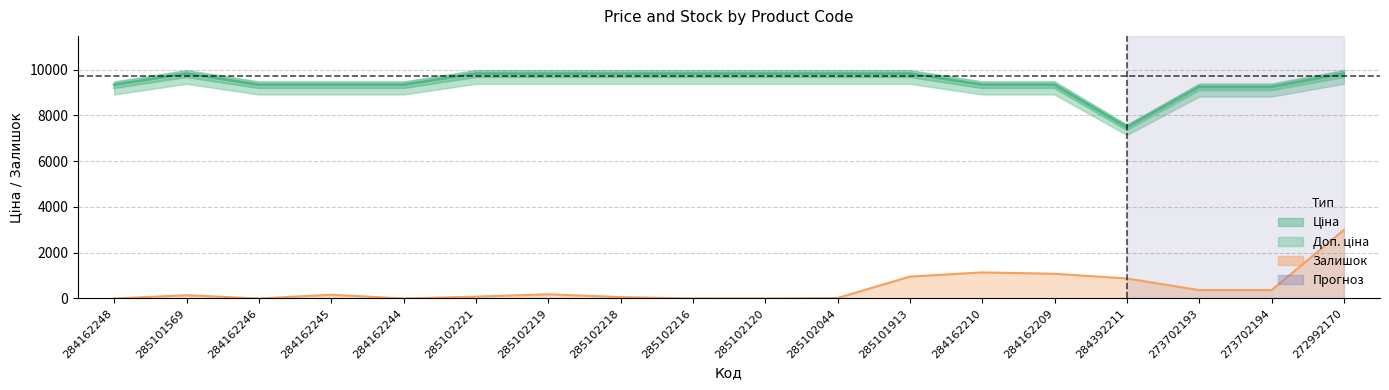

What is the average value of the Доп. ціна series?

9468.0